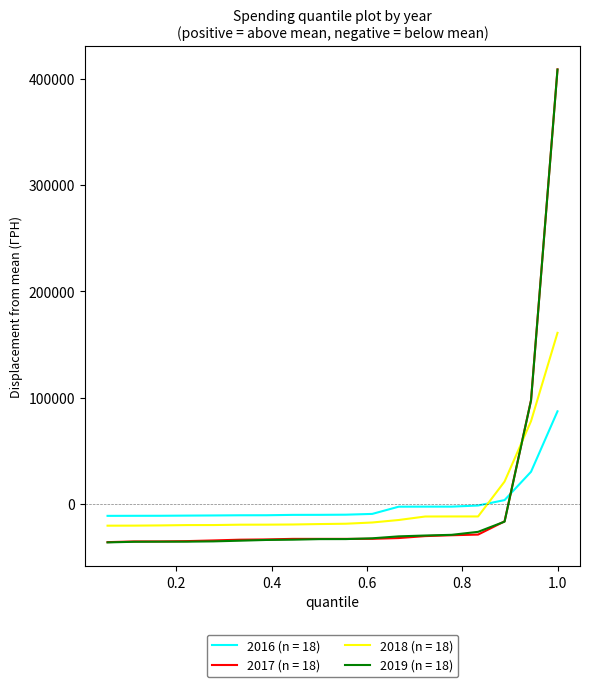

What is the maximum value for 2017 (n = 18)?

408847.7